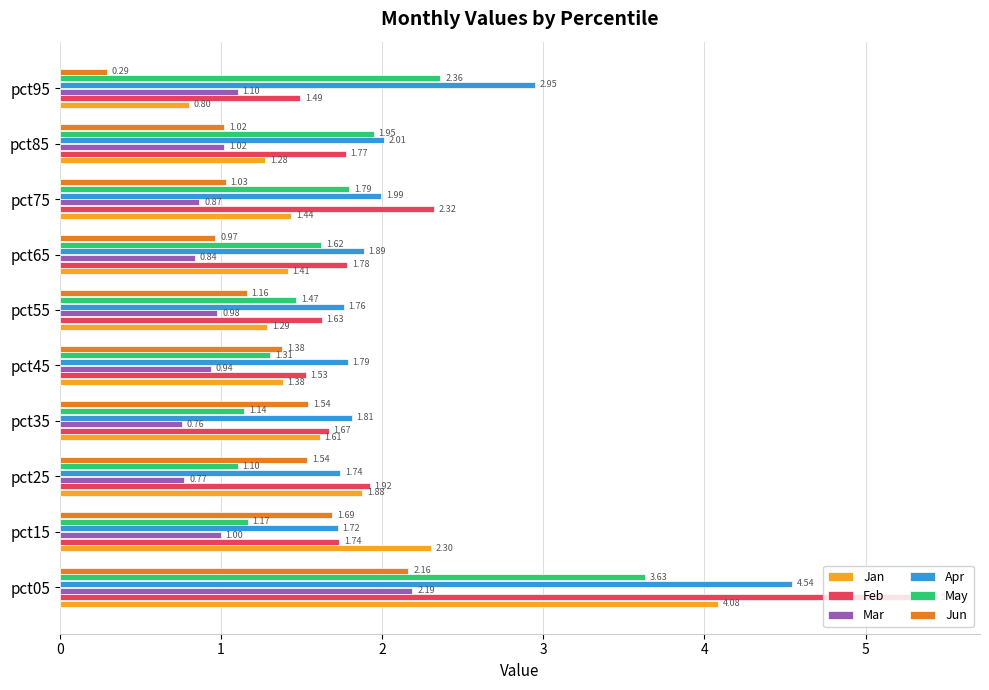

What is the difference between the highest and lowest values at pct95?

2.7